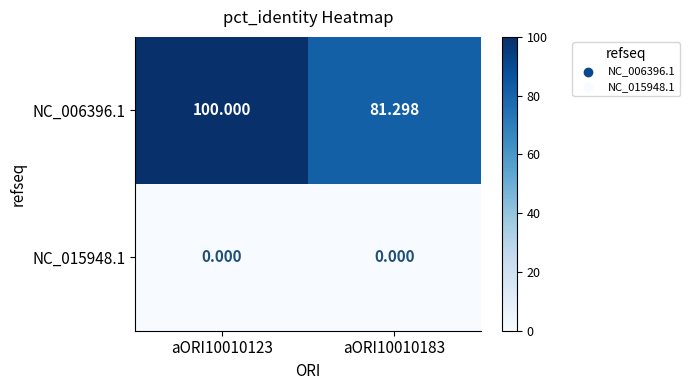

At which category is the sum across all series the highest?

aORI10010123